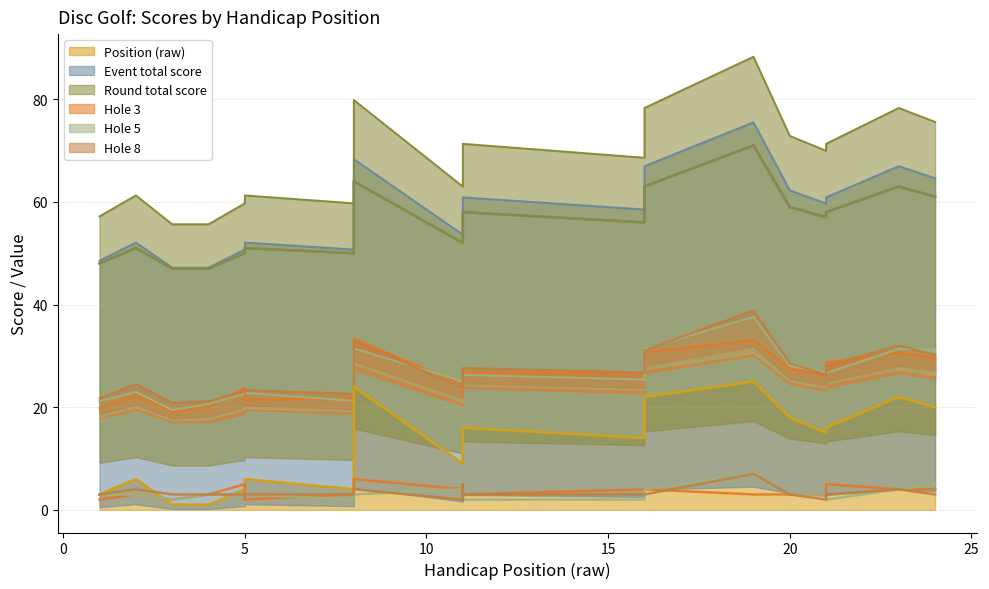

What is the value of the hole_5 point at the 19th from the left?

7